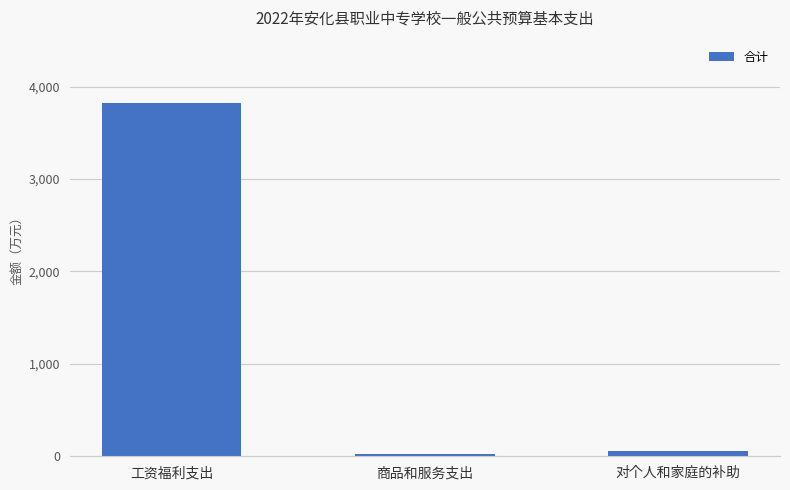

Are the bars grouped side by side (vs. stacked)?

No